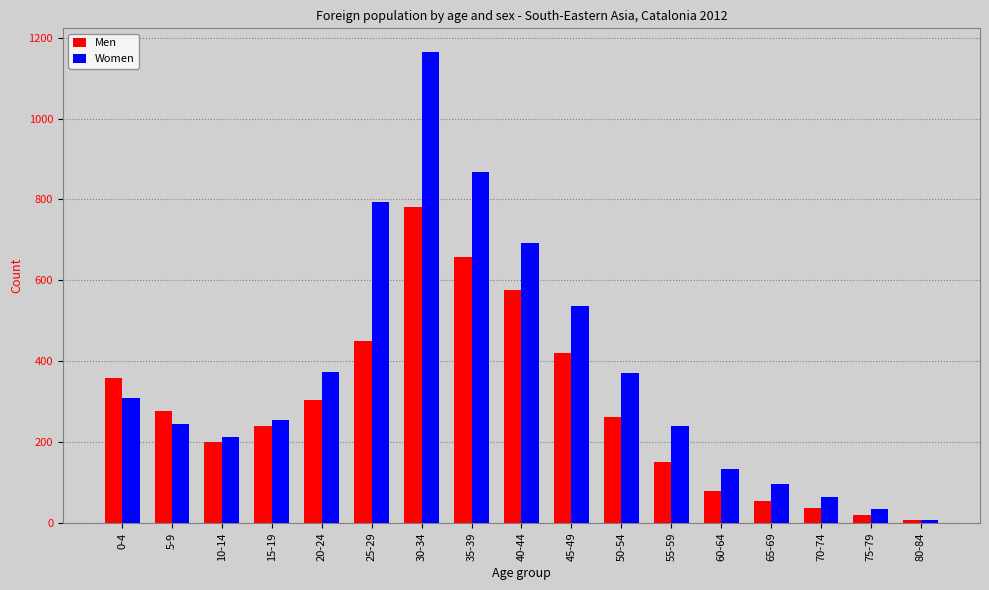

List the series in order of their peak value, highest first.

Women, Men